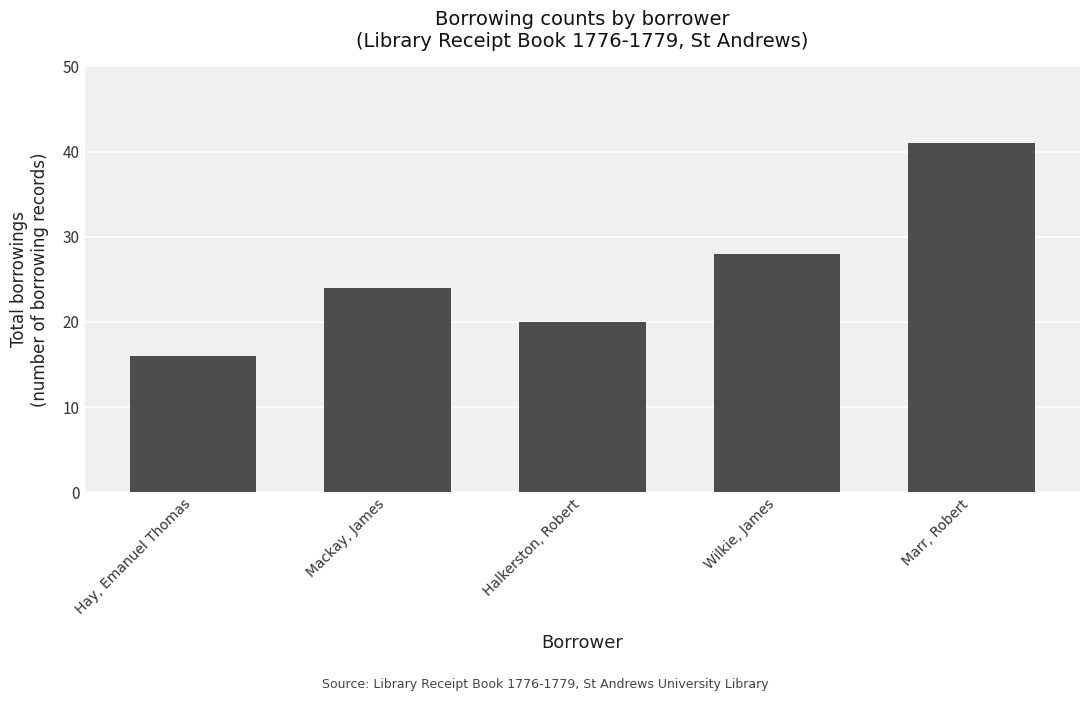

Between Marr, Robert and Halkerston, Robert, which is larger?

Marr, Robert